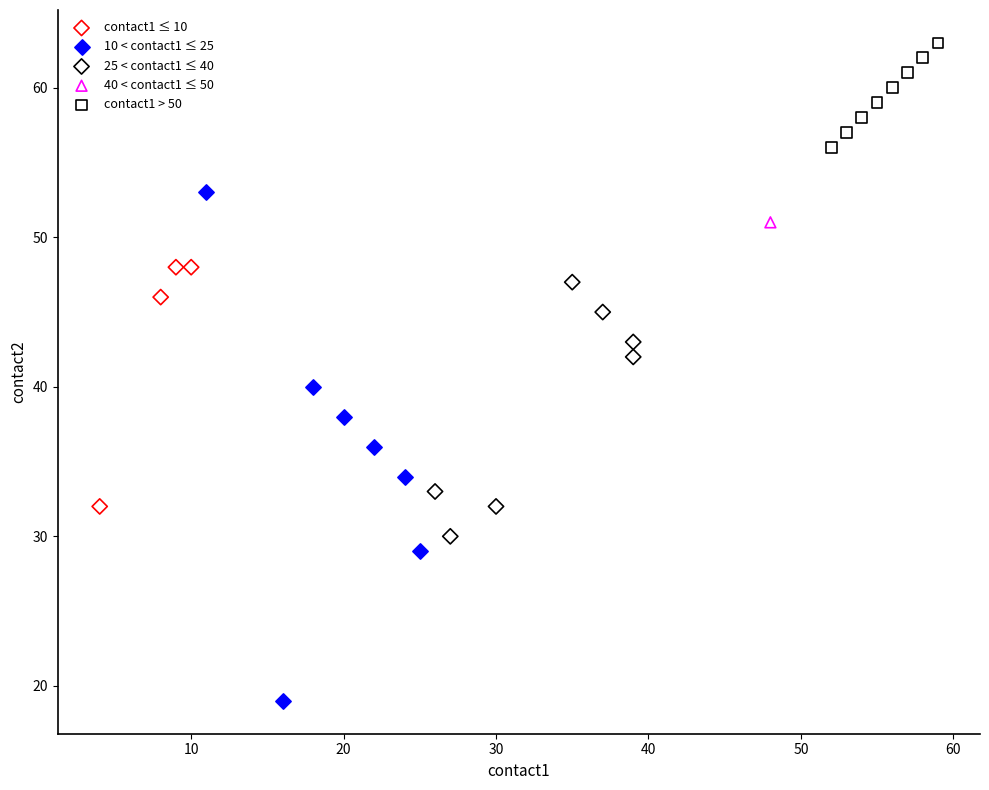

What are all the series names shown in the legend?

contact1 ≤ 10, 10 < contact1 ≤ 25, 25 < contact1 ≤ 40, 40 < contact1 ≤ 50, contact1 > 50